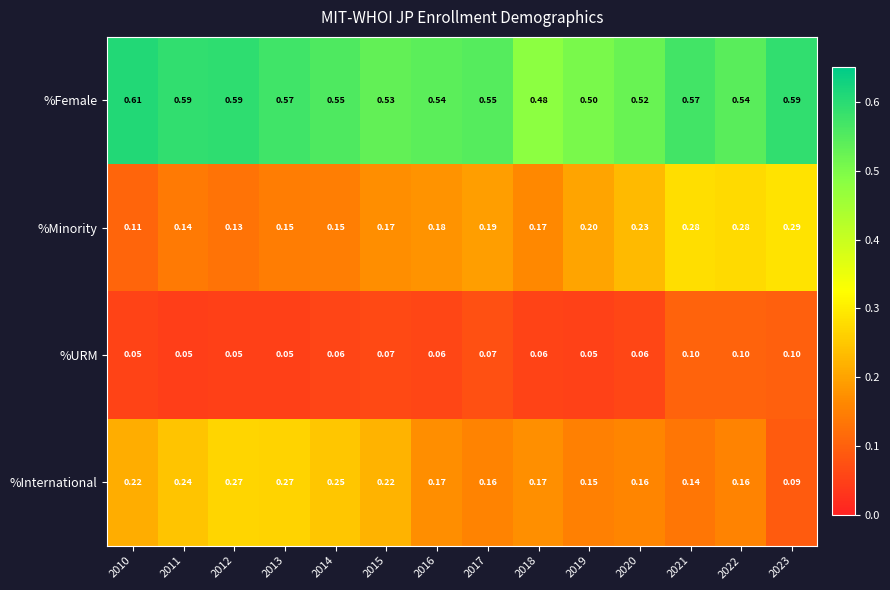

Rank the series by their maximum value, from lowest to highest.

%URM, %International, %Minority, %Female